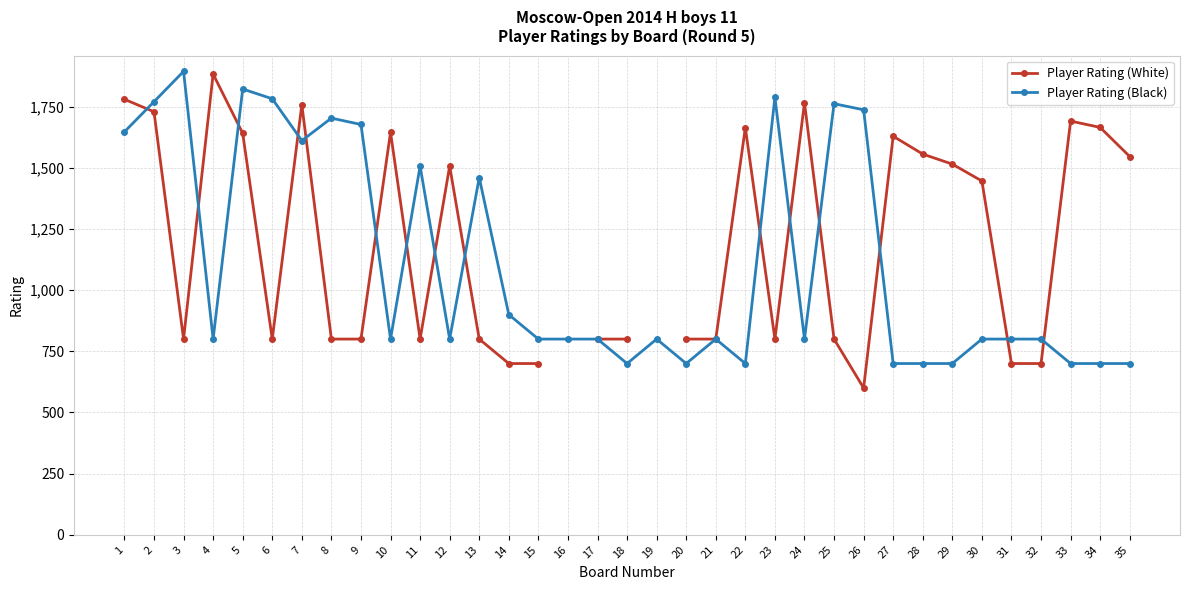

What are all the series names shown in the legend?

Player Rating (White), Player Rating (Black)